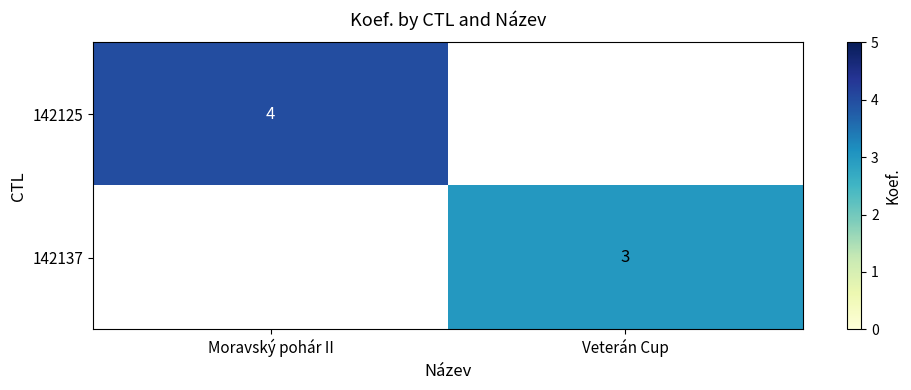

True or false: 142125 has a value of 6 at Moravský pohár II.

False